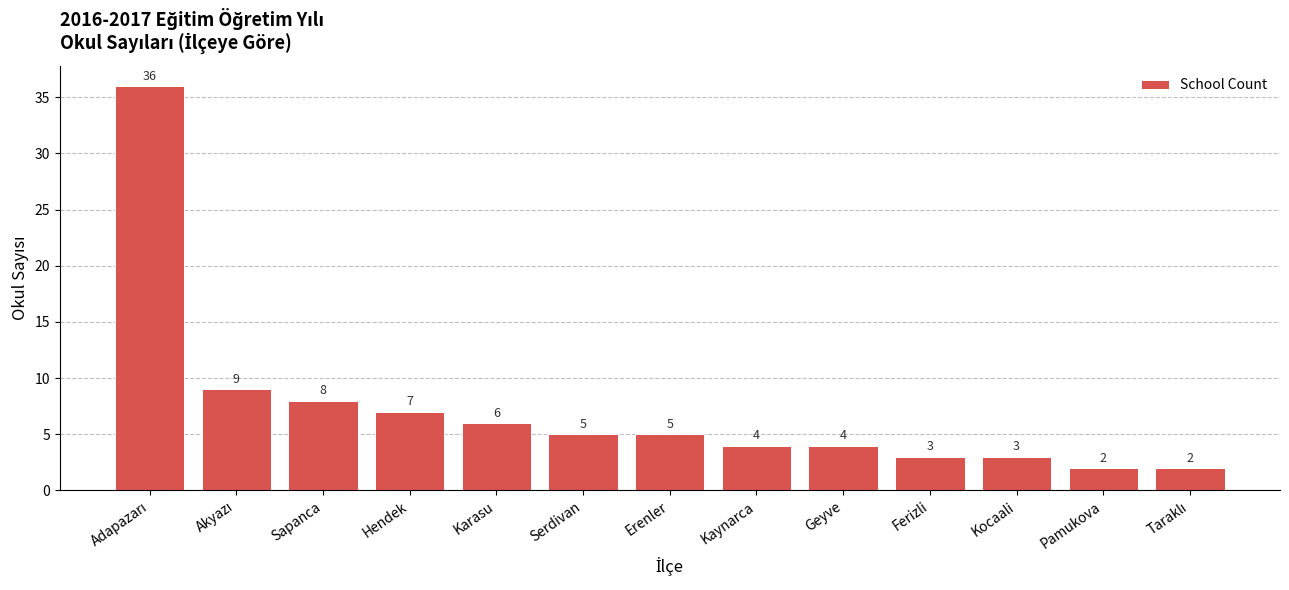

What is the value of the 4th bar from the left?

7